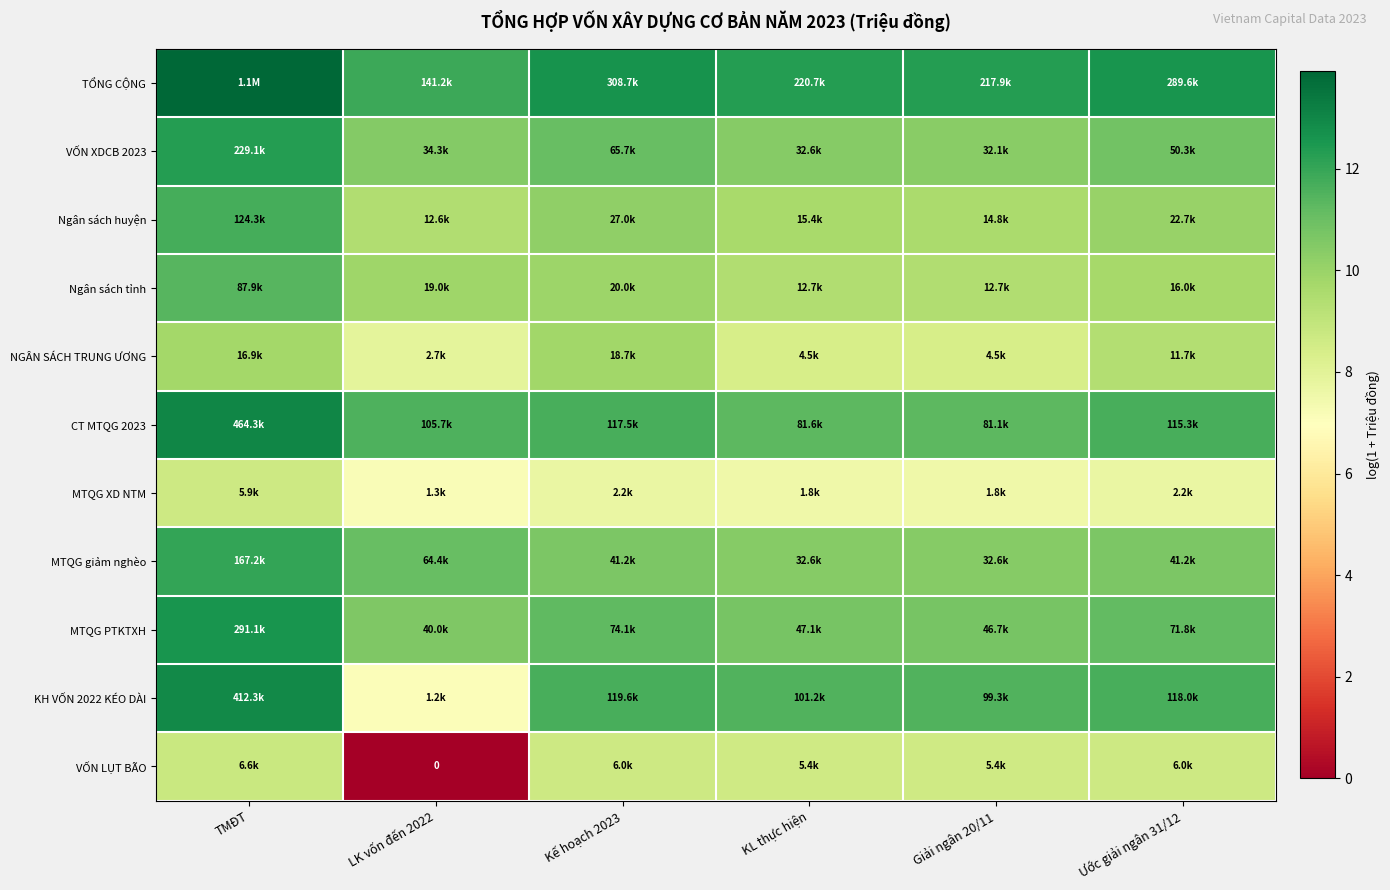

What is the total value across all series at Giải ngân 20/11?

110.2